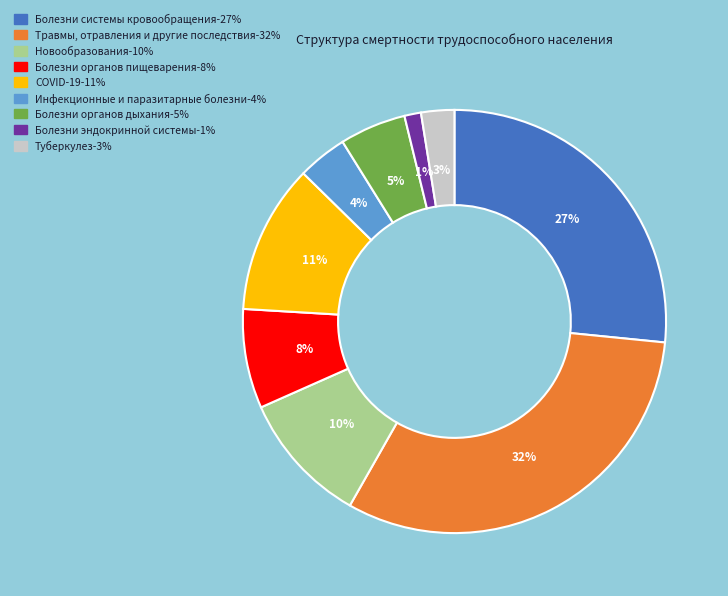

Combined, do Болезни системы кровообращения and Болезни органов дыхания account for over 50%?

No